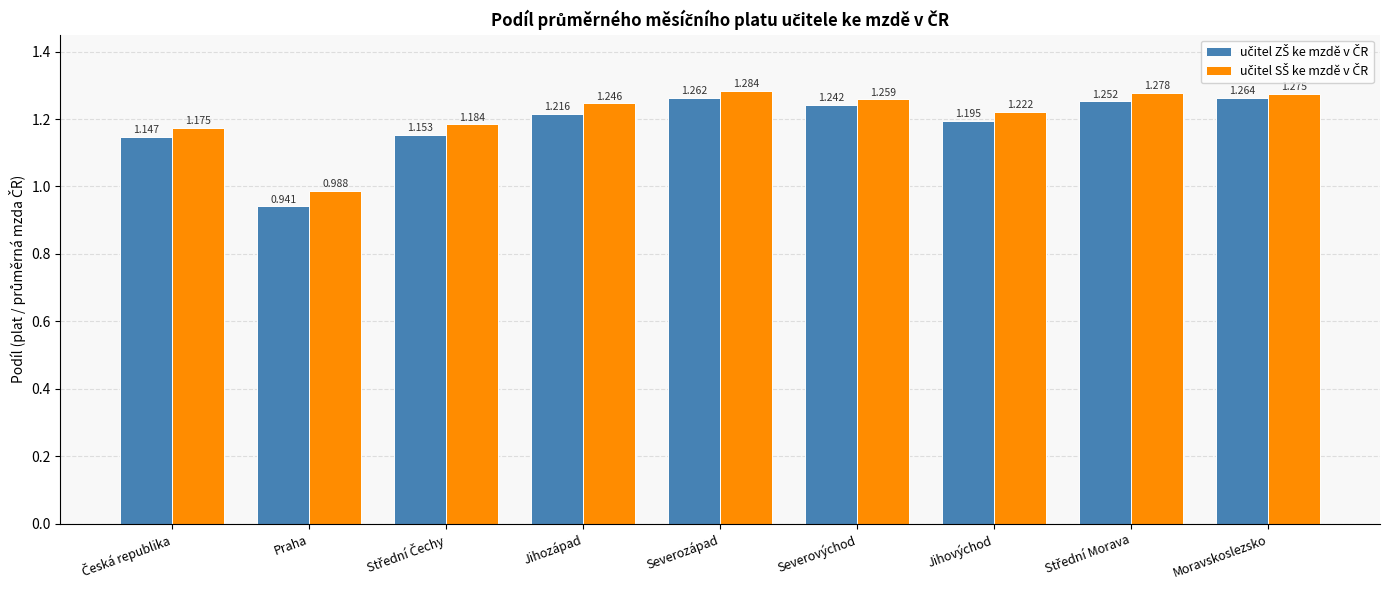

At which category is the sum across all series the highest?

Severozápad